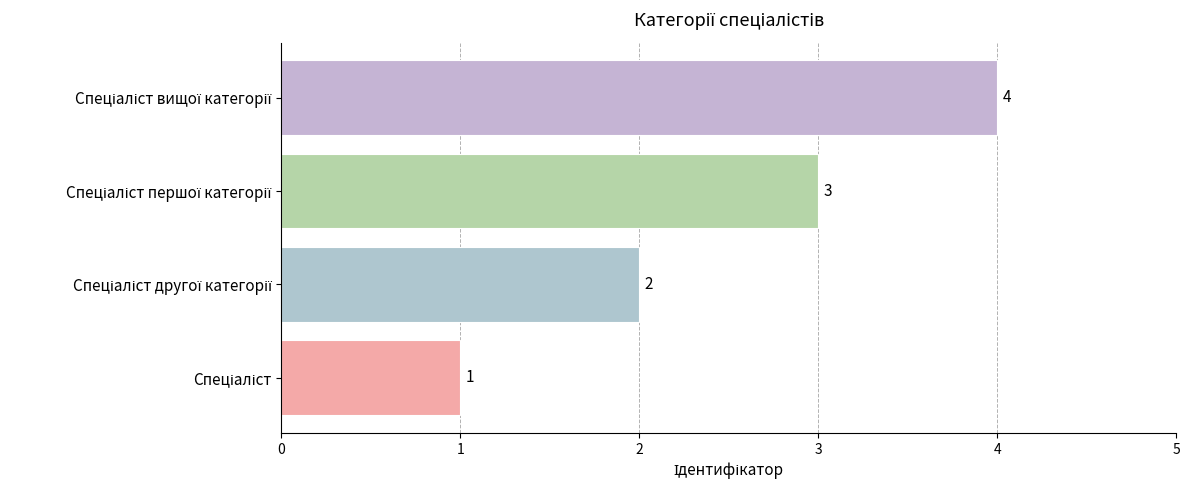

Count the values in the range 2 to 4.

3